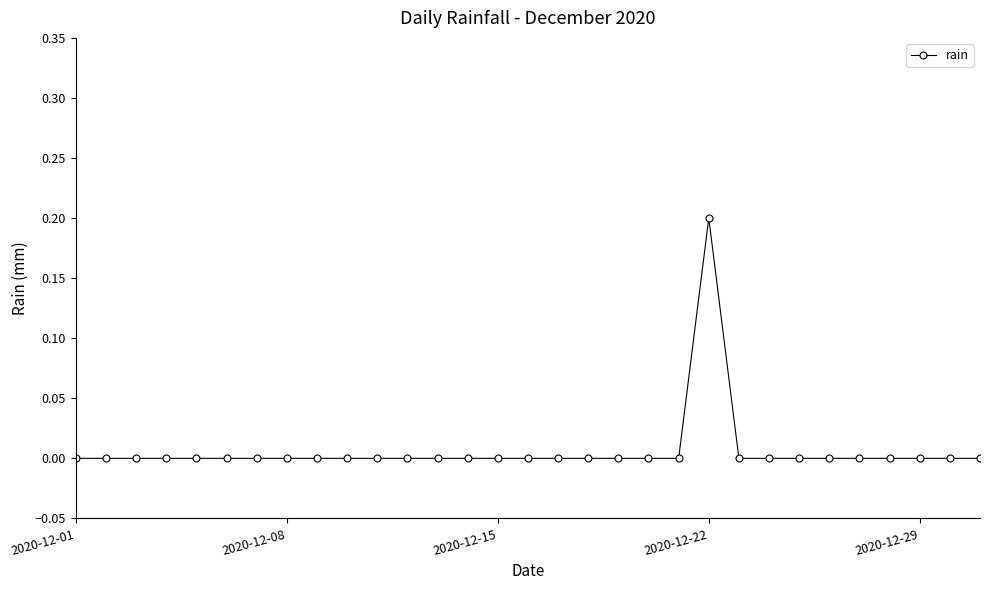

Reading right to left, what are all the values shown in this chart?

0.0	0.0	0.0	0.0	0.0	0.0	0.0	0.0	0.0	0.2	0.0	0.0	0.0	0.0	0.0	0.0	0.0	0.0	0.0	0.0	0.0	0.0	0.0	0.0	0.0	0.0	0.0	0.0	0.0	0.0	0.0